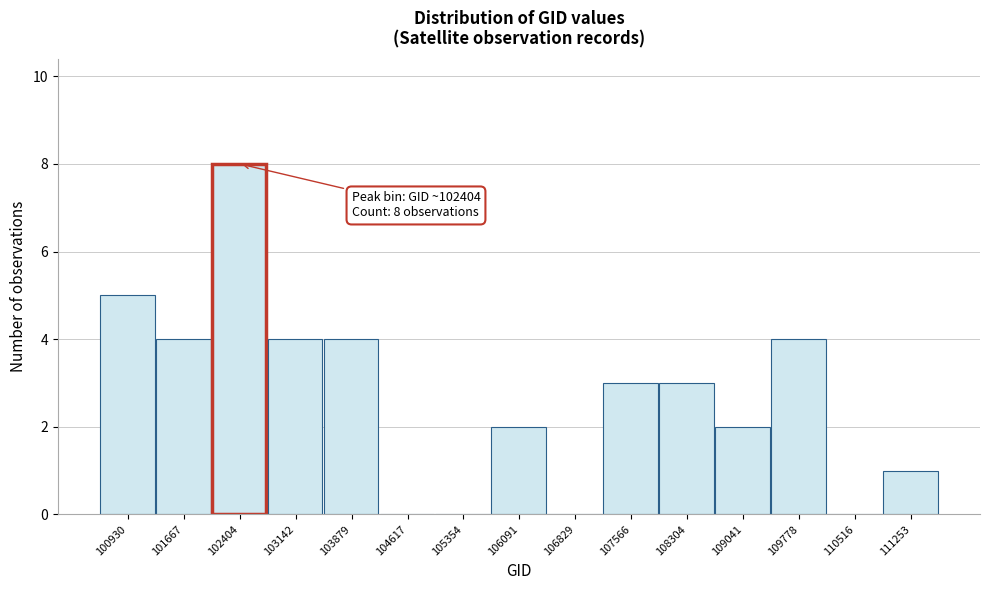

Reading left to right, extract all data points from this chart.

100930=5	101667=4	102404=8	103142=4	103879=4	104617=0	105354=0	106091=2	106829=0	107566=3	108304=3	109041=2	109778=4	110516=0	111253=1